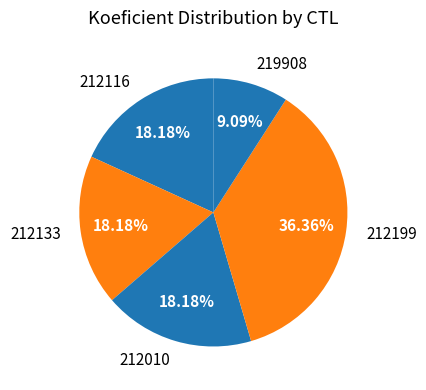

Is 212010 the majority of the pie?

No